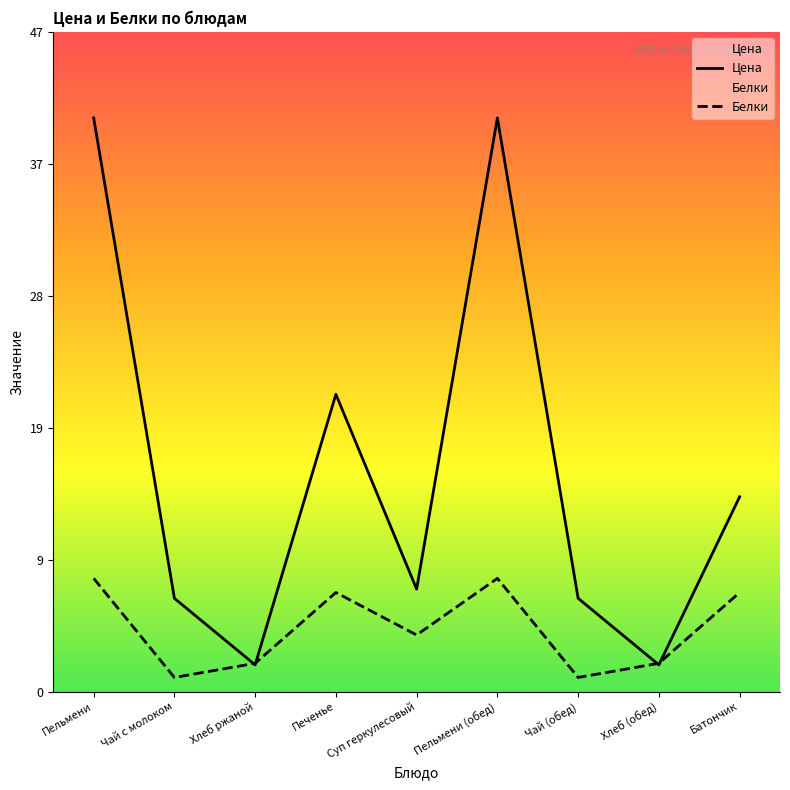

Where is Белки nearest to the value 4?

Суп геркулесовый